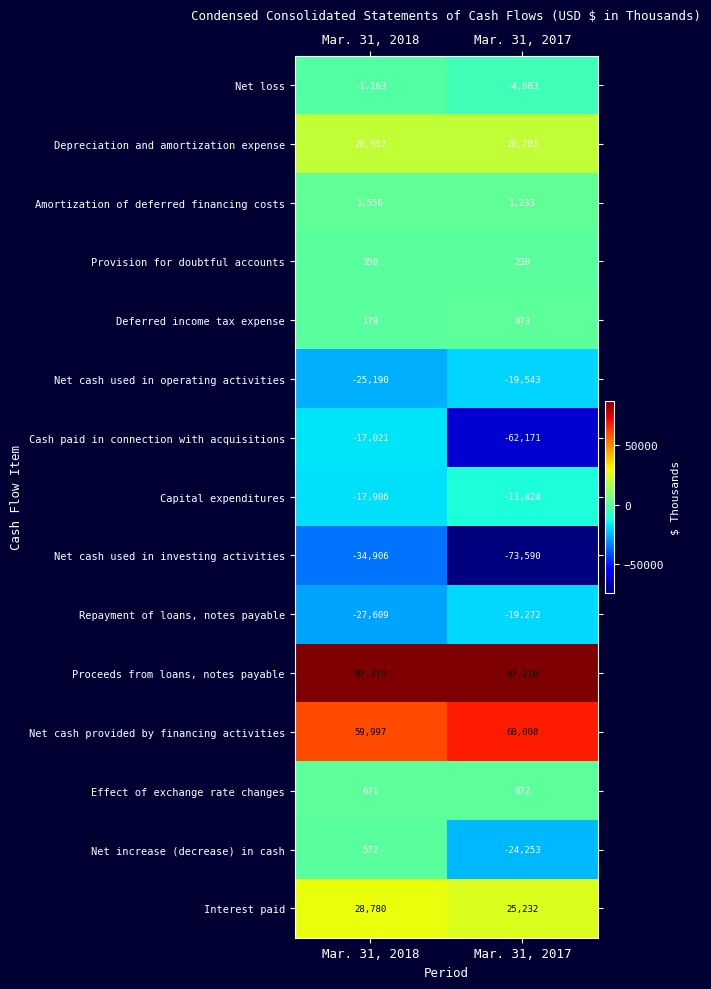

True or false: Depreciation and amortization expense has a value of 20557 at Mar. 31, 2018.

True